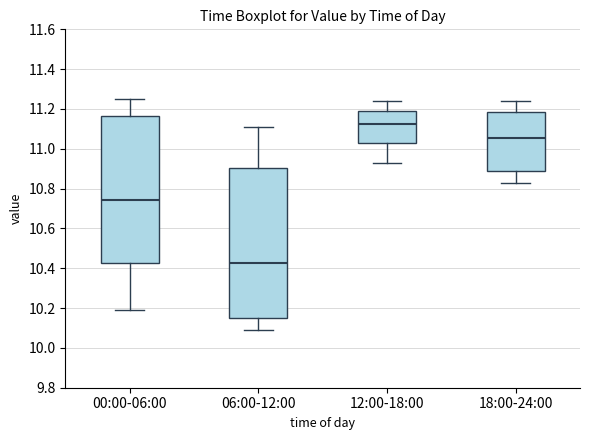

Reading left to right, transcribe this box plot: for each box, give where its median line is, the range the box spans, and where its two whiskers end, as read against the y-axis. The values are not printed on the chart, so give them approximately, as read against the axis.

00:00-06:00: median 10.74, box 10.42 to 11.16, whiskers 10.20 to 11.26
06:00-12:00: median 10.42, box 10.16 to 10.90, whiskers 10.10 to 11.12
12:00-18:00: median 11.12, box 11.02 to 11.20, whiskers 10.94 to 11.24
18:00-24:00: median 11.06, box 10.90 to 11.18, whiskers 10.84 to 11.24